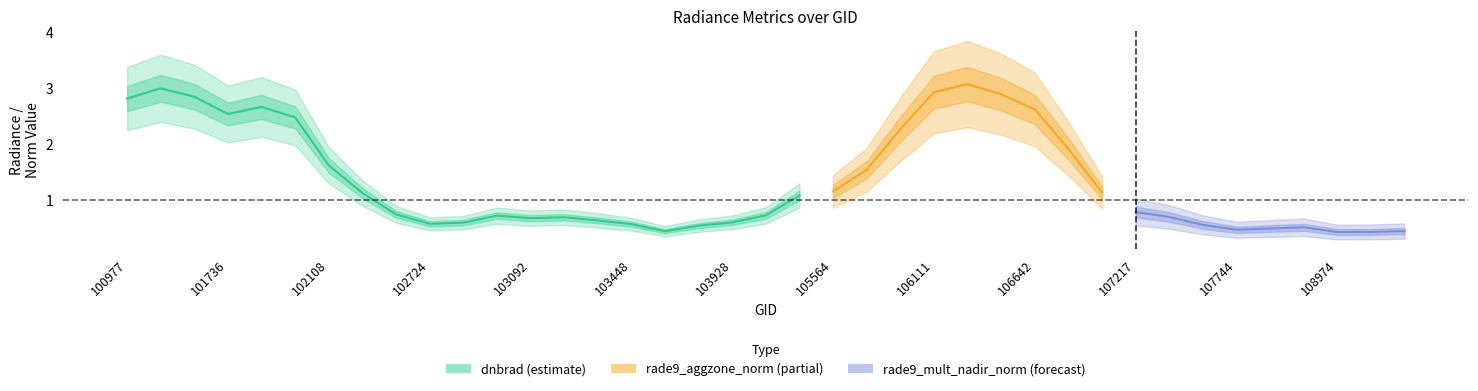

At how many categories does at least one series exceed 0?

39